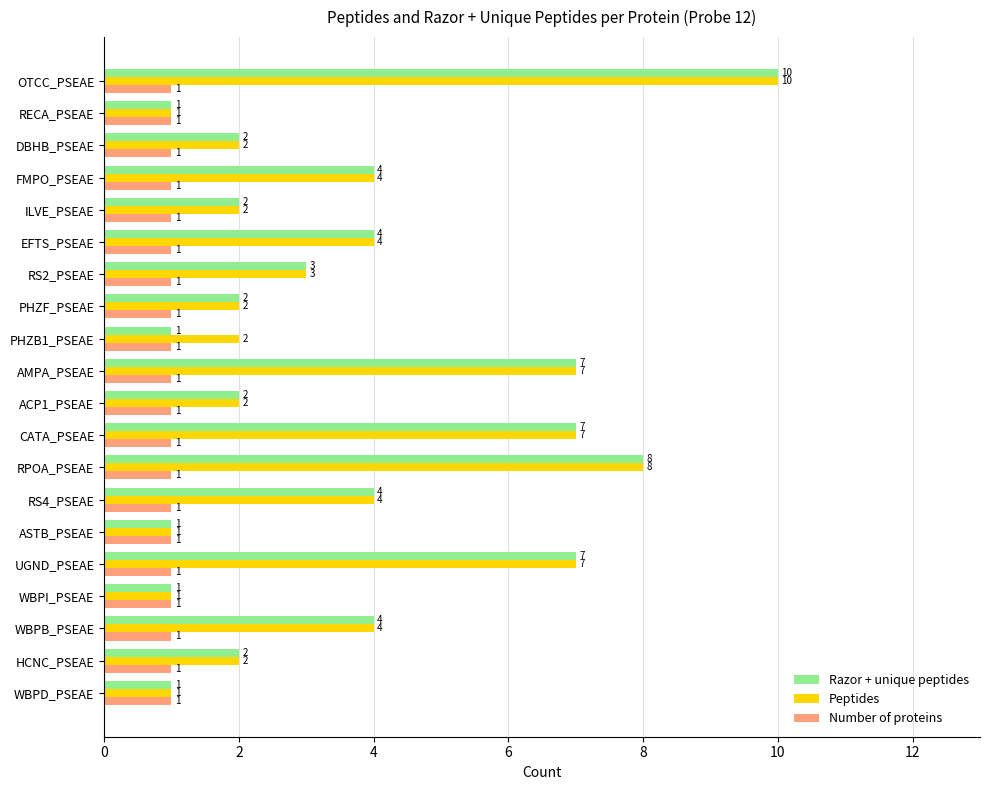

What is the sum of the Razor + unique peptides values at HCNC_PSEAE and ILVE_PSEAE?

4